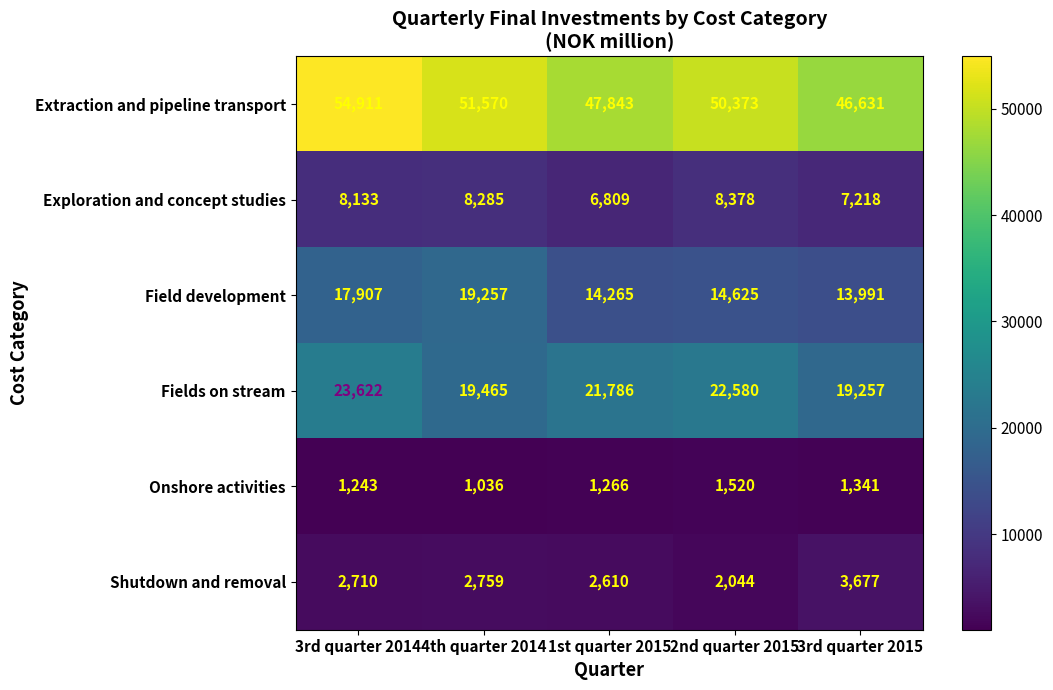

What is the difference between the Extraction and pipeline transport values at 3rd quarter 2014 and 2nd quarter 2015?

4538